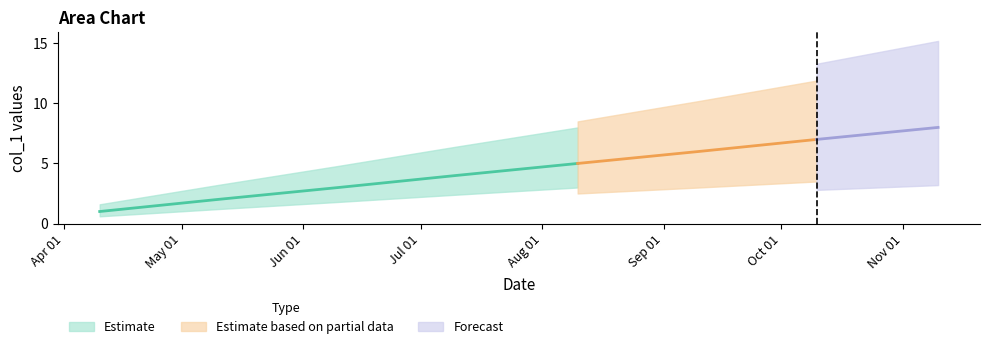

Which label corresponds to the largest value in the chart?

2018-11-10